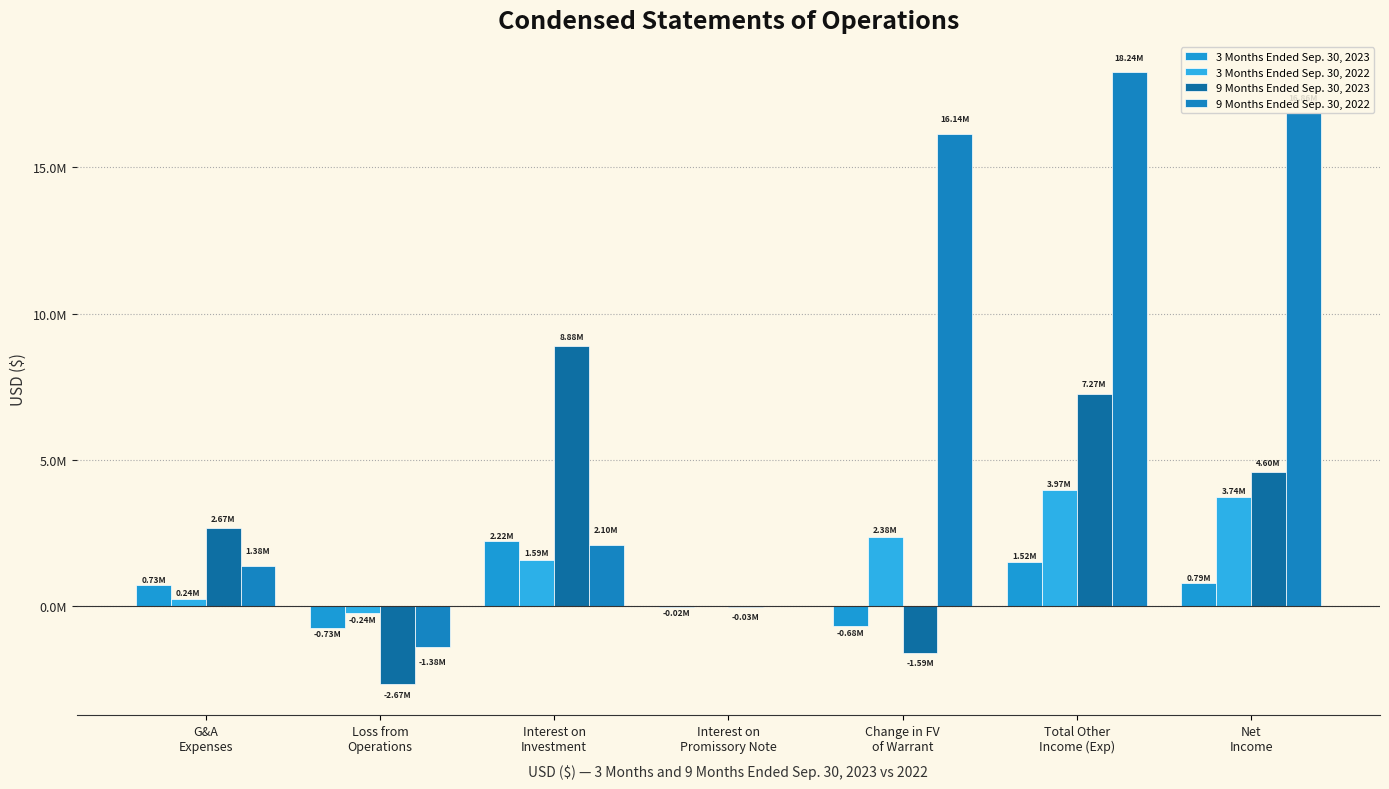

What is the difference between the highest and lowest values at Total Other
Income (Exp)?

16719086